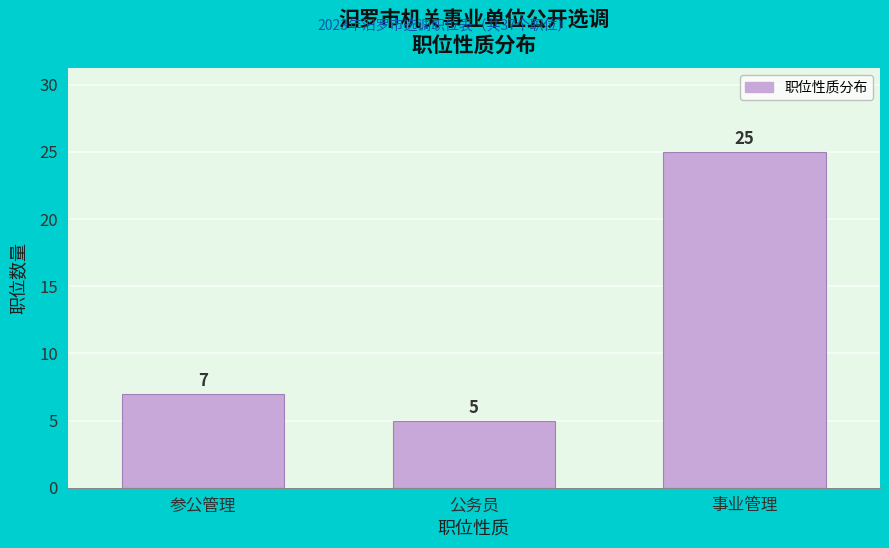

Reading left to right, extract all data points from this chart.

7	5	25